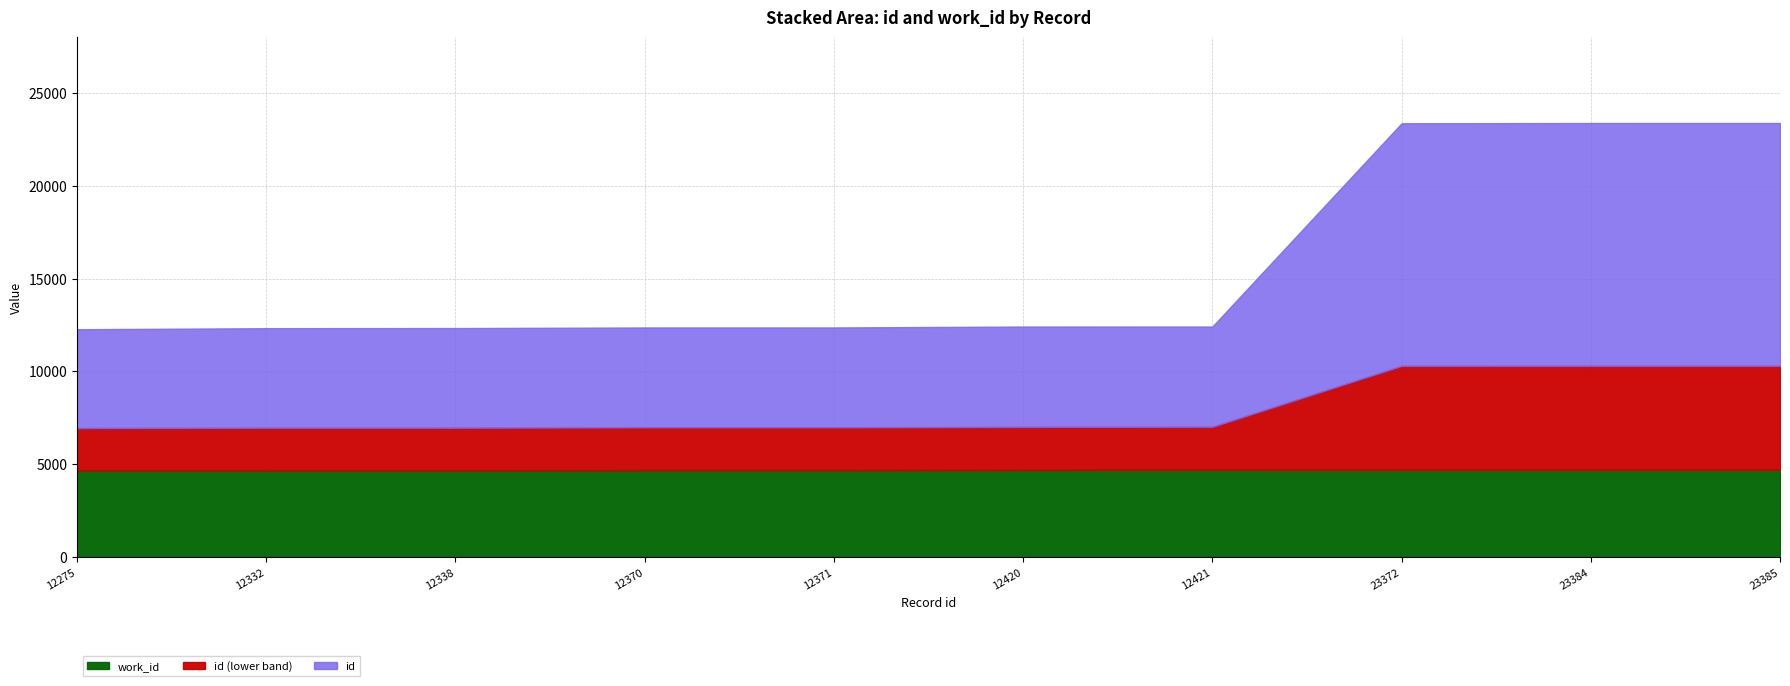

What is the total value across all series at 23384?

23384.0